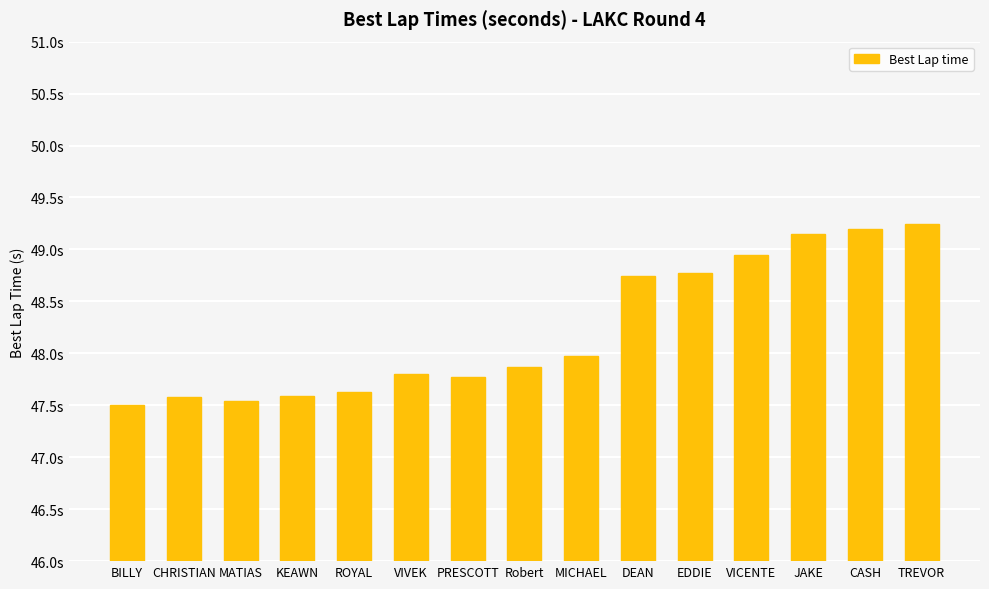

Where is the data nearest to the value 48?

MICHAEL